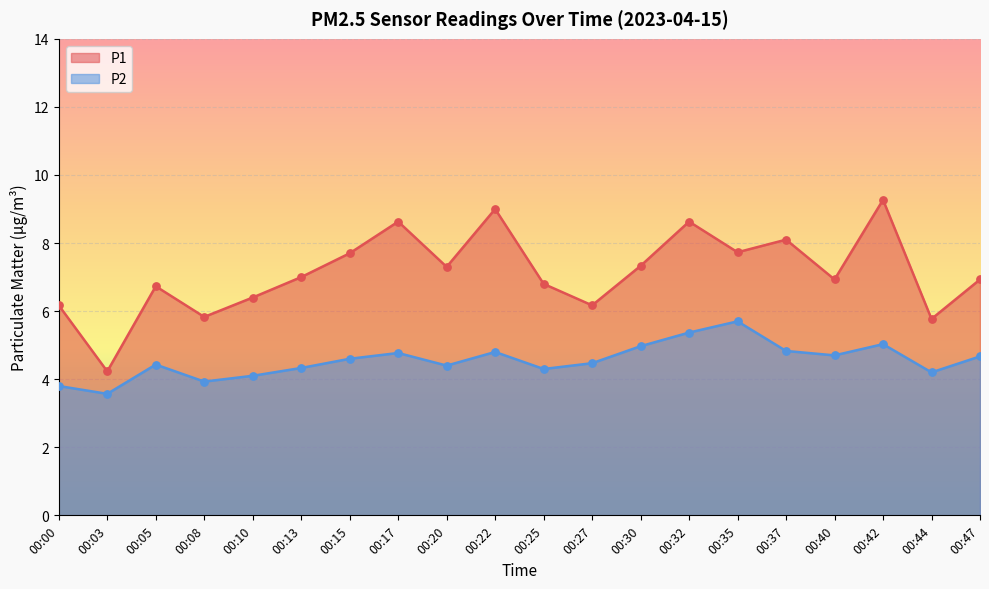

At which category is the sum across all series the highest?

00:42